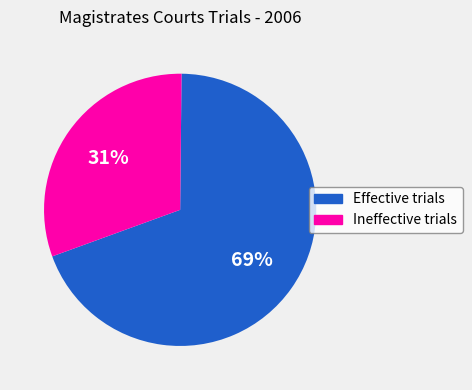

To the nearest percent, what is the combined percentage of Ineffective trials and Effective trials?

100%